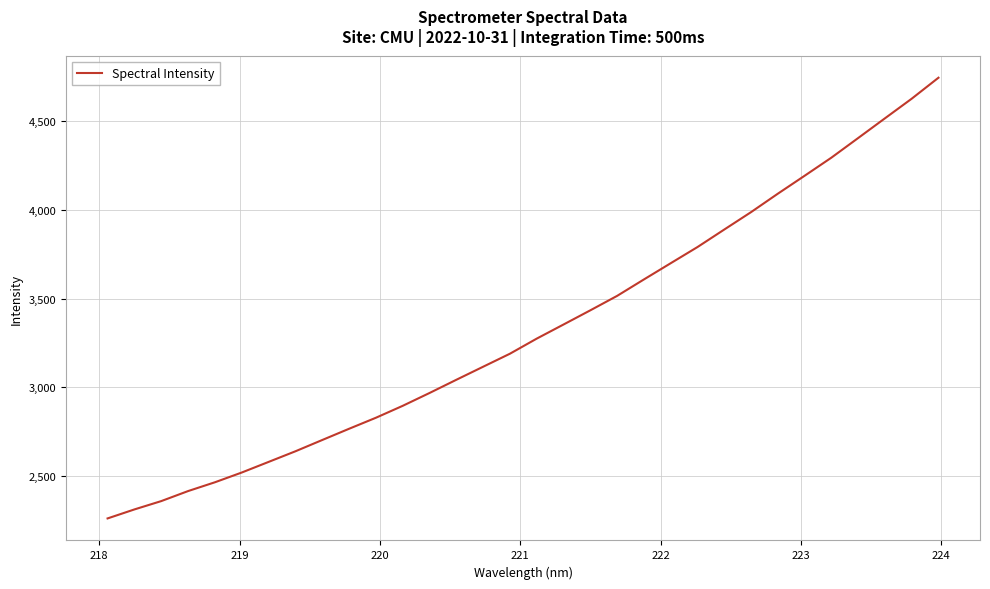

What is the difference between the maximum and minimum values?

2477.6